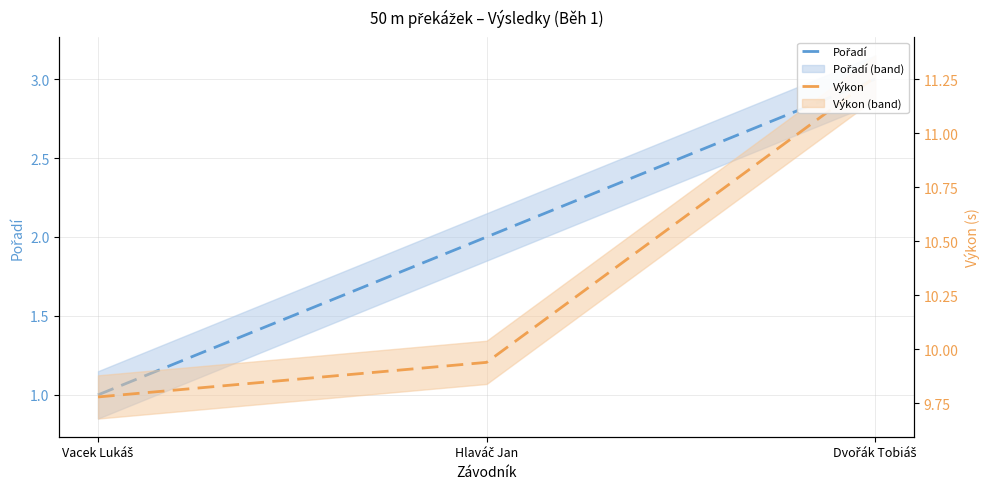

What is the smallest value displayed?

1.0